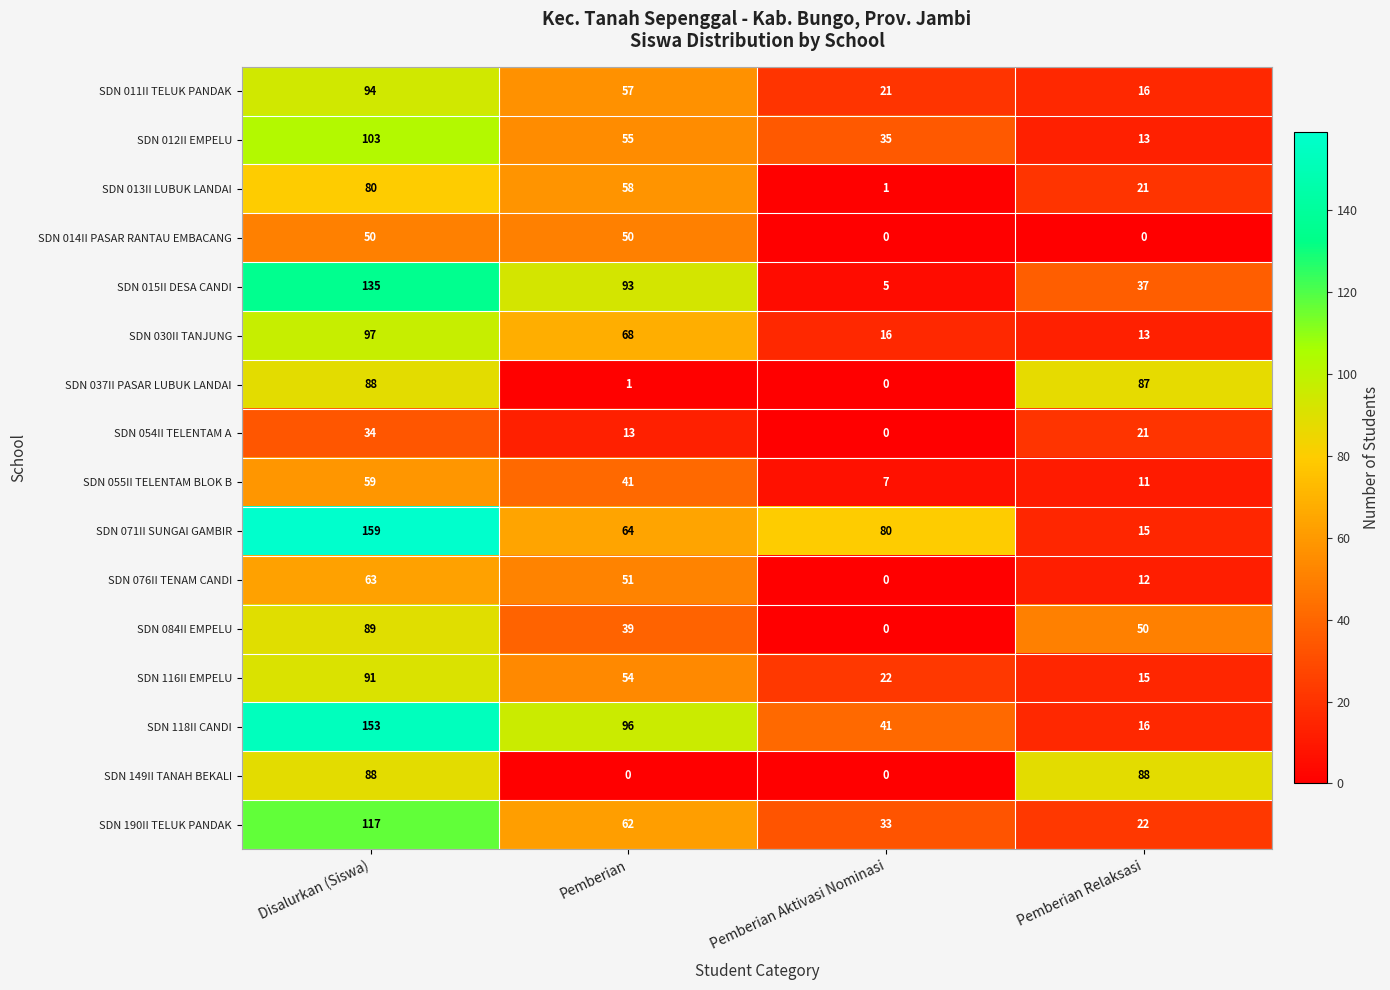

What is the difference between the maximum and minimum values in the SDN 013II LUBUK LANDAI series?

79